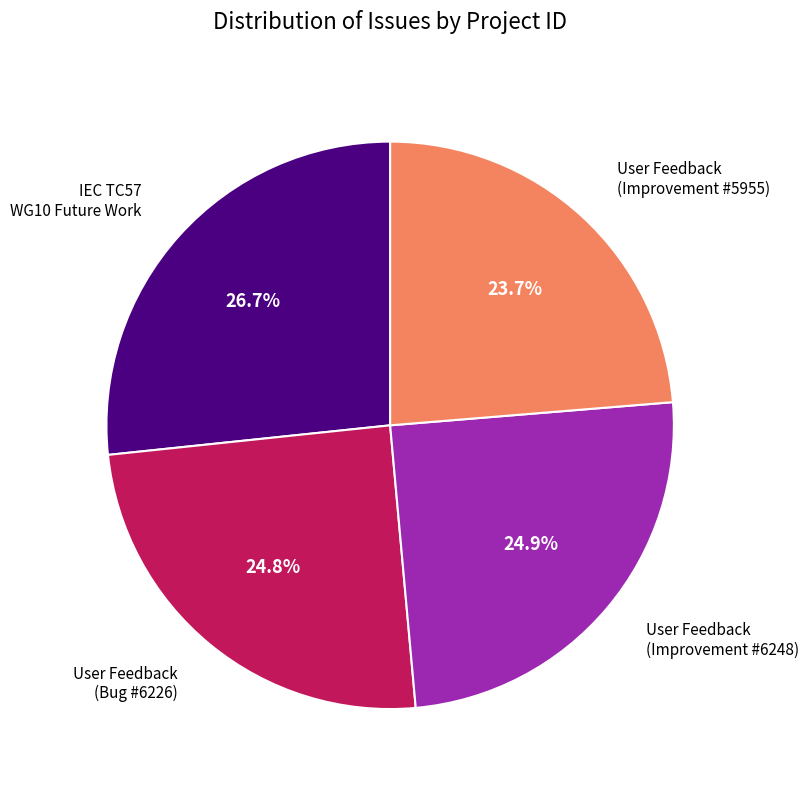

Is there any slice that represents more than half of the pie?

No